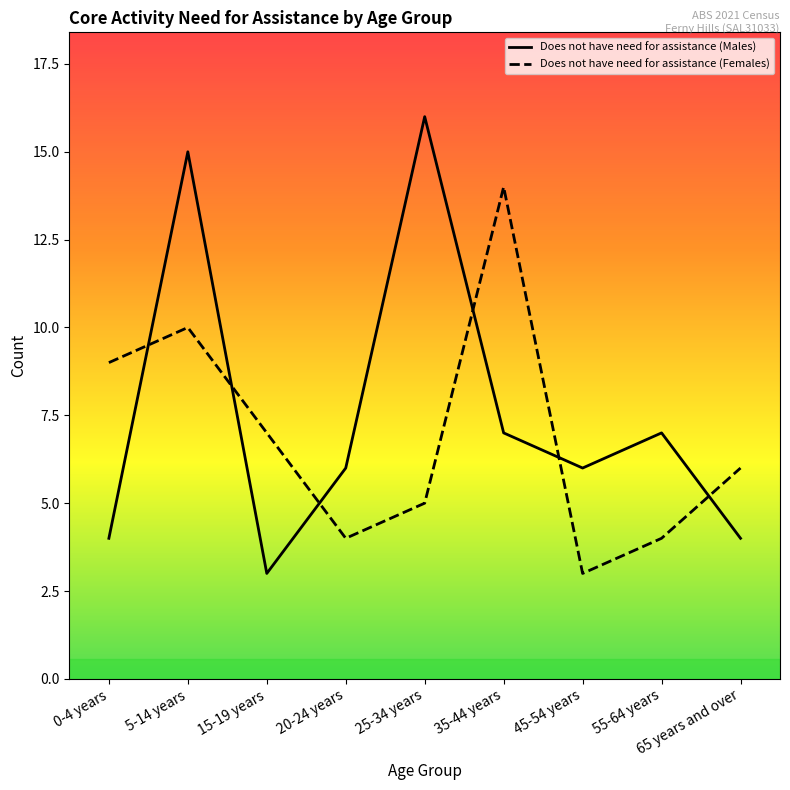

Reading left to right, transcribe all the data shown in this chart.

Does not have need for assistance (Males): 4	15	3	6	16	7	6	7	4
Does not have need for assistance (Females): 9	10	7	4	5	14	3	4	6